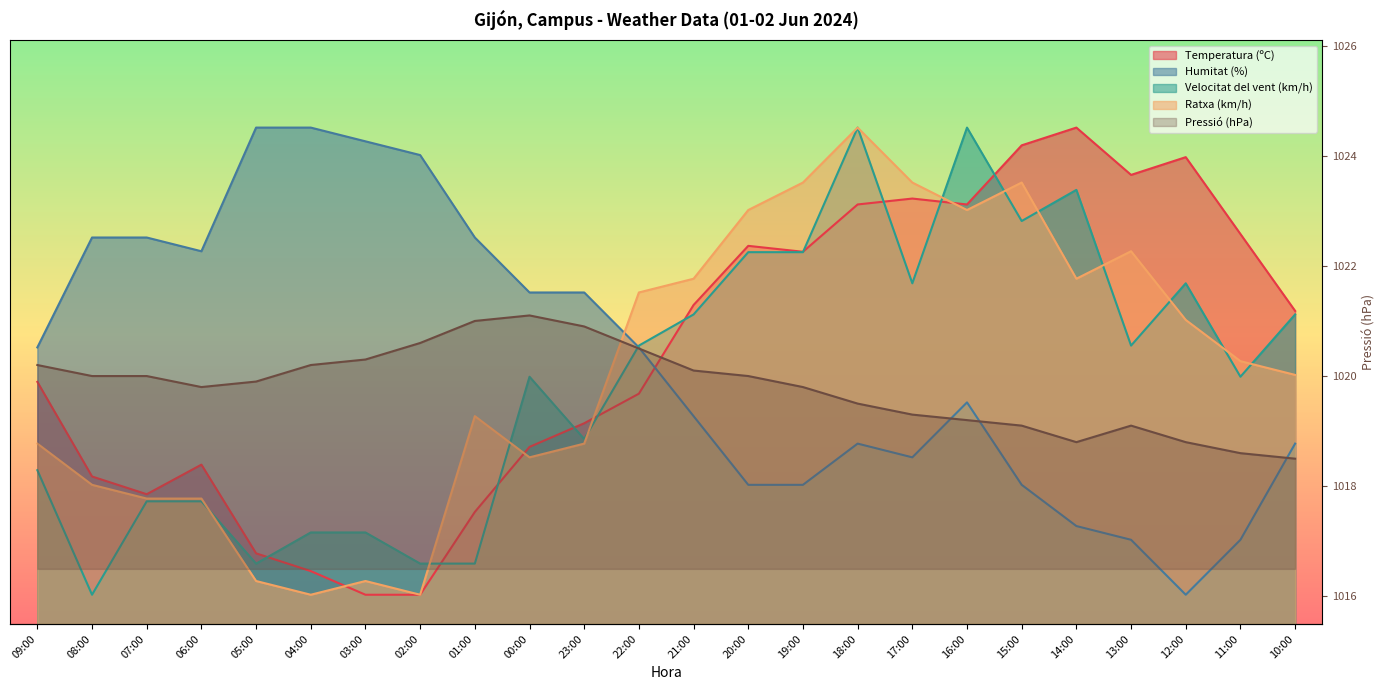

The value at 22:00 is 1020.5. True or false?

True